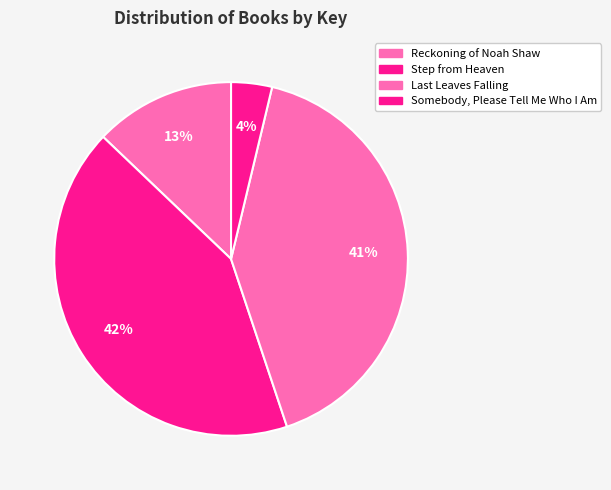

Count the number of slices in the pie.

4